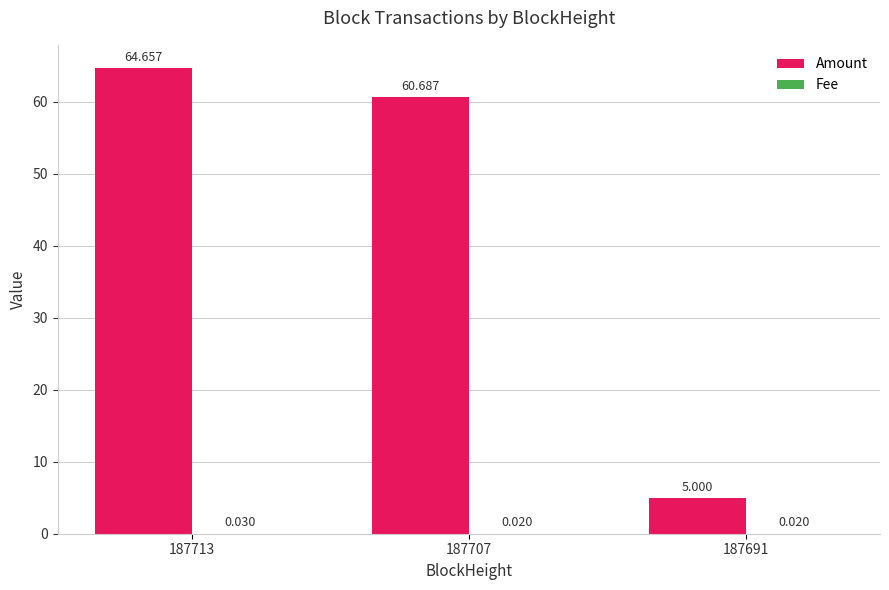

At which category is the sum across all series the highest?

187713